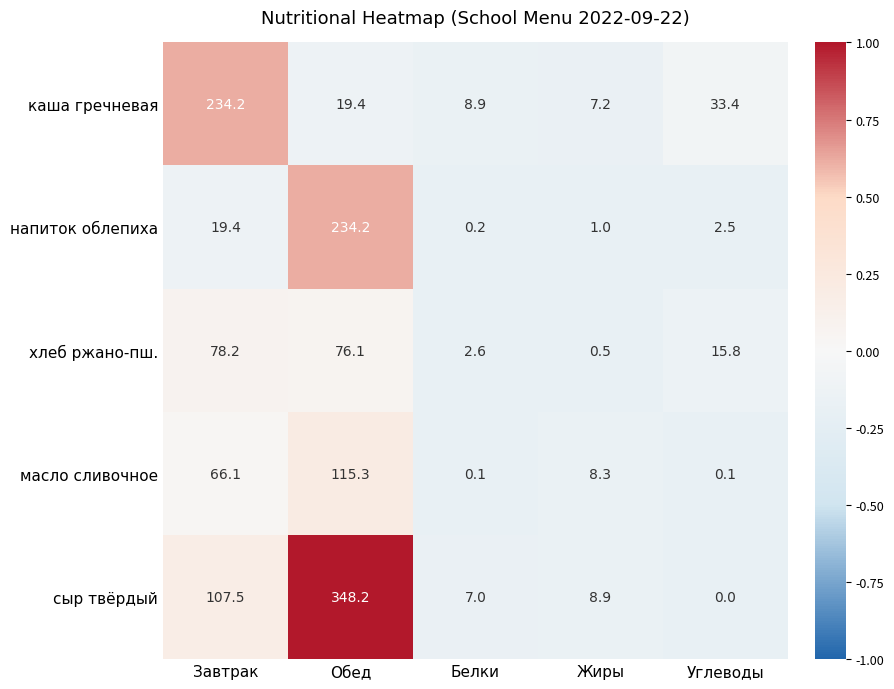

Where does the сыр твёрдый series first go above 8?

Завтрак